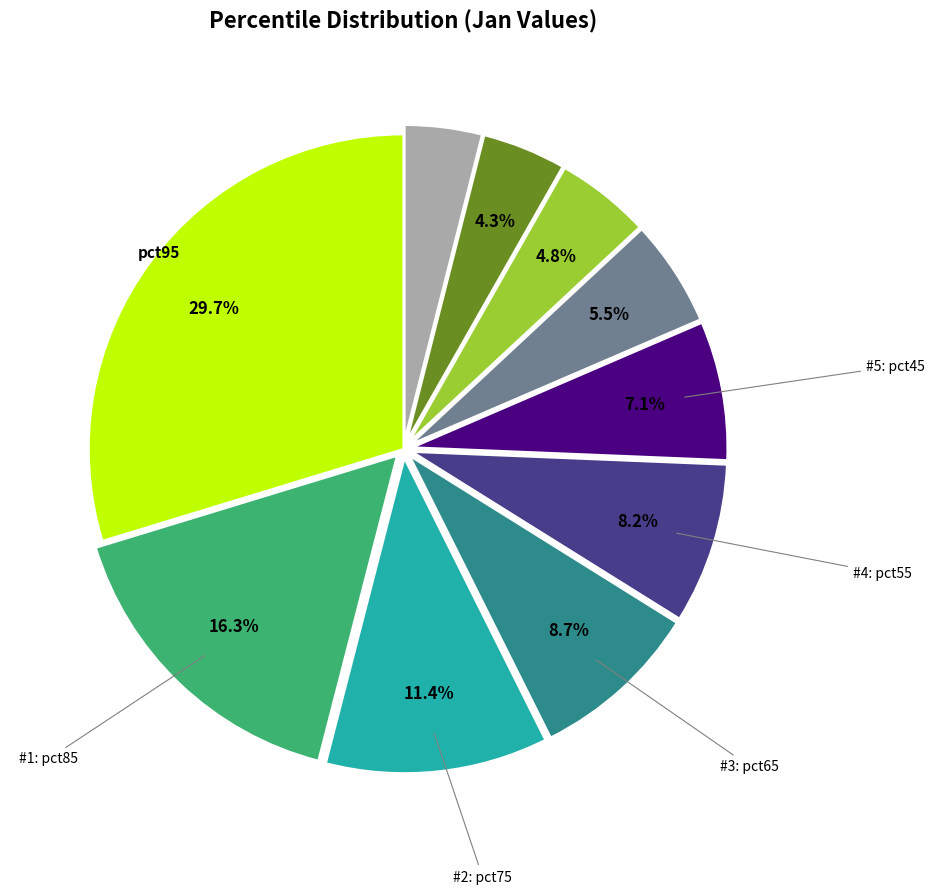

Does any single category account for the majority?

No